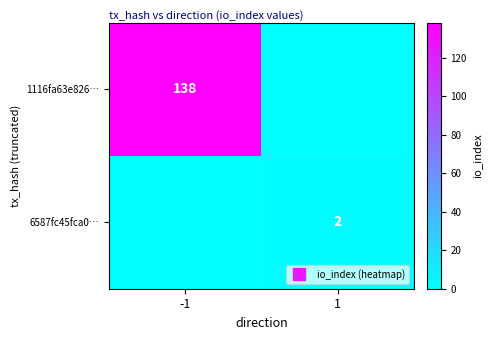

What is the difference between the maximum and minimum values in the 6587fc45fca0… series?

2